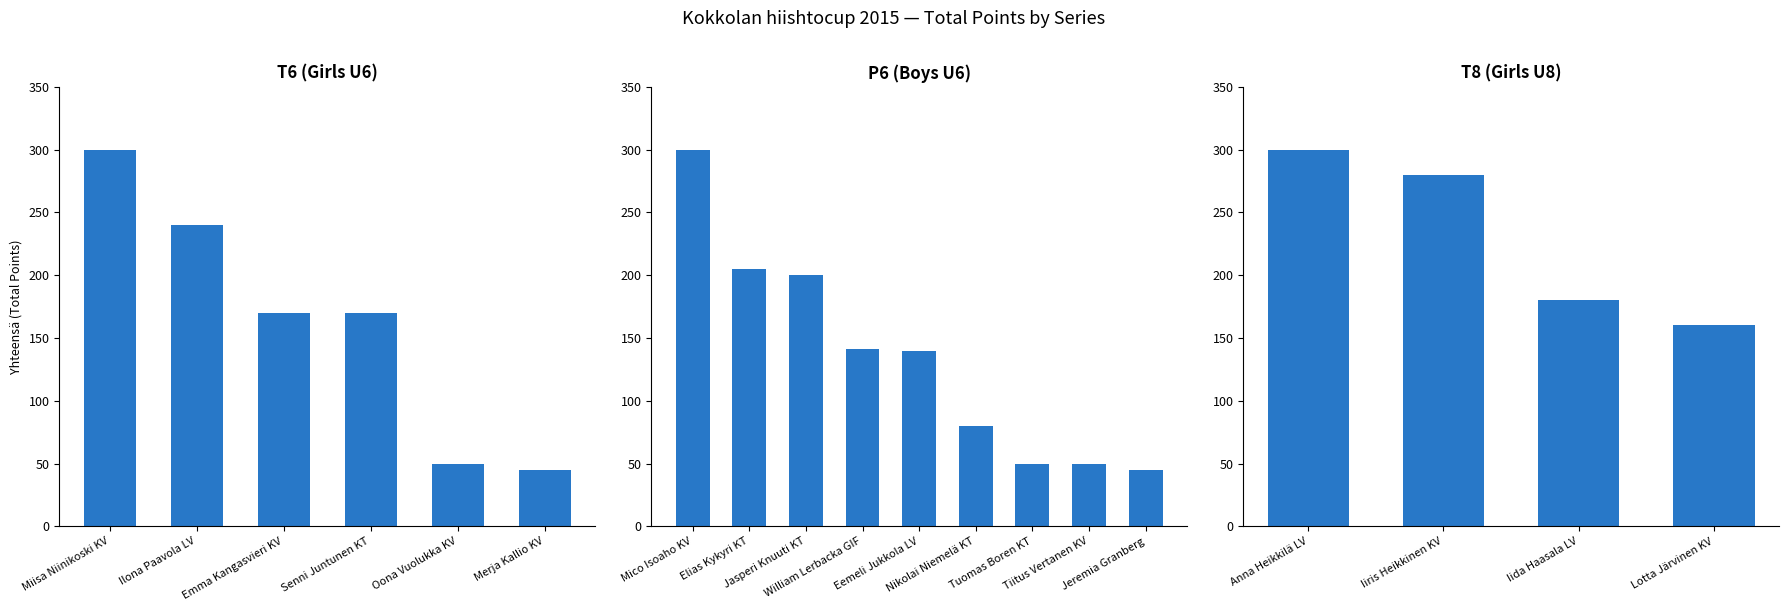

How many values are between 180 and 300?

3